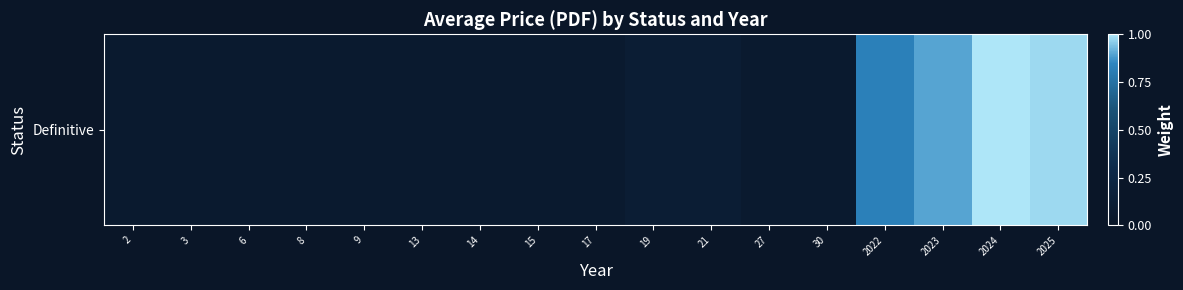

Rank the categories by value from highest to lowest.

2024, 2025, 2023, 2022, 19, 21, 2, 3, 6, 8, 9, 13, 14, 15, 17, 27, 30